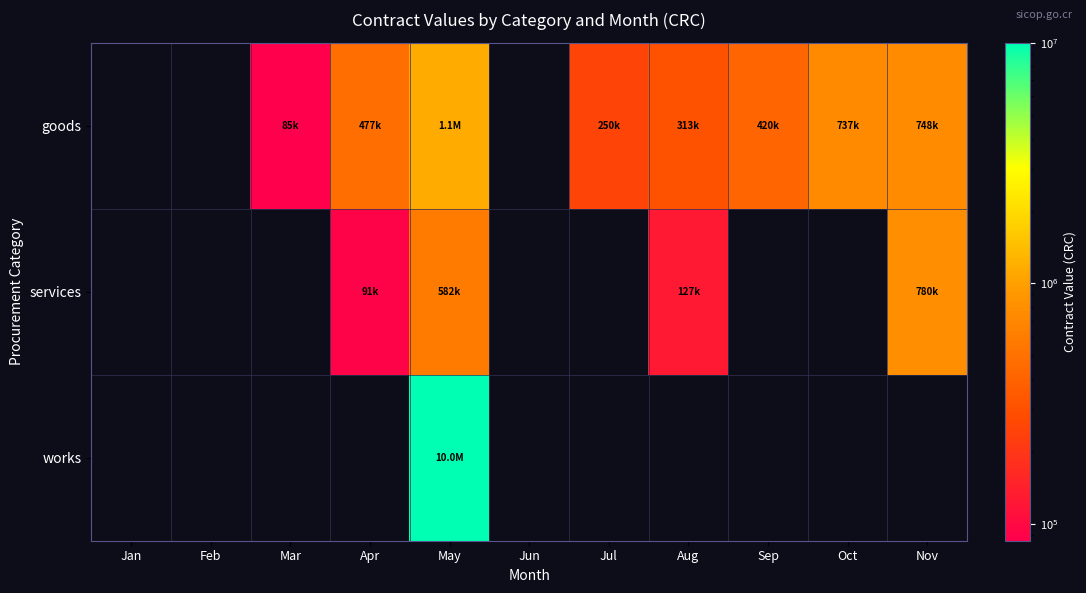

Is it true that goods equals 349271.3 at Nov?

False